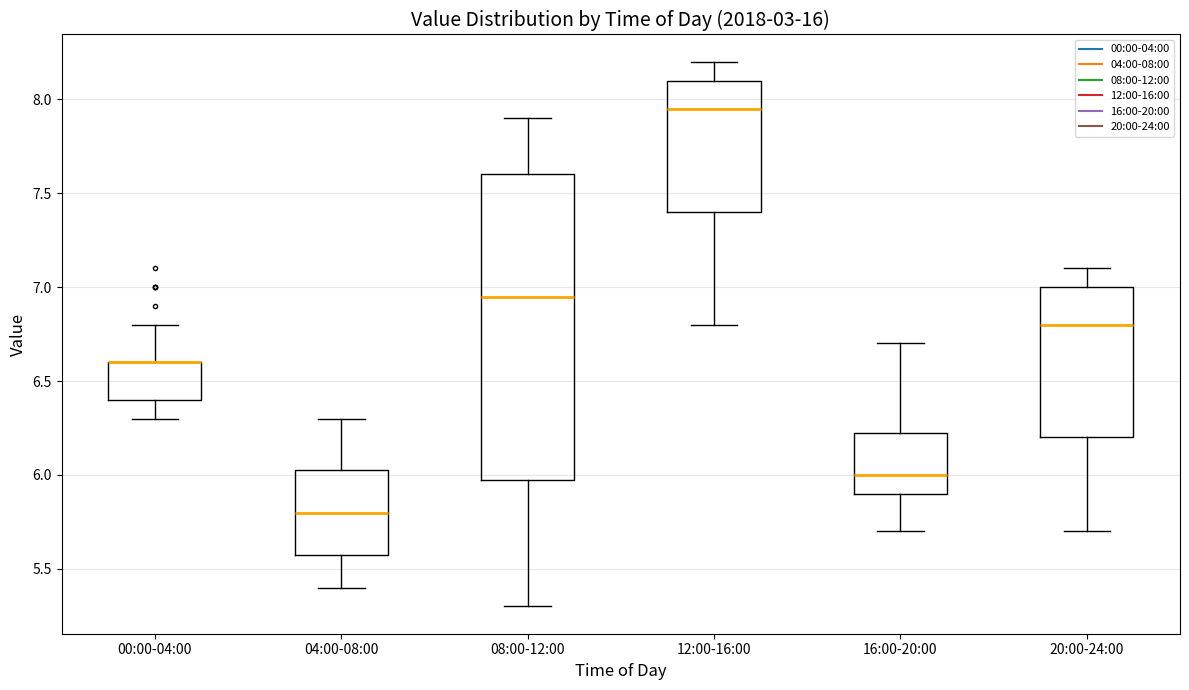

Where does the median line of the box for 08:00-12:00 sit on the y-axis? The values are not printed on the chart, so give them approximately, as read against the axis.

6.95